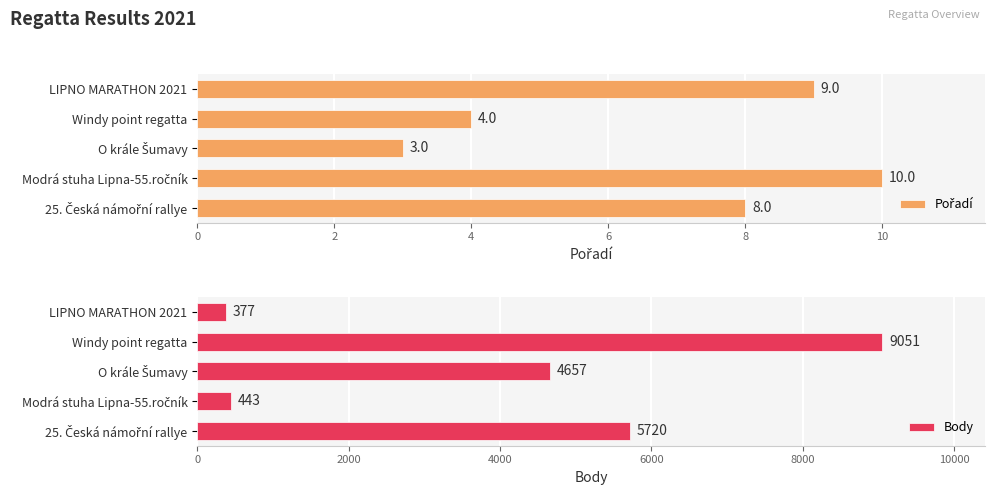

Which series has the widest spread of values?

Body